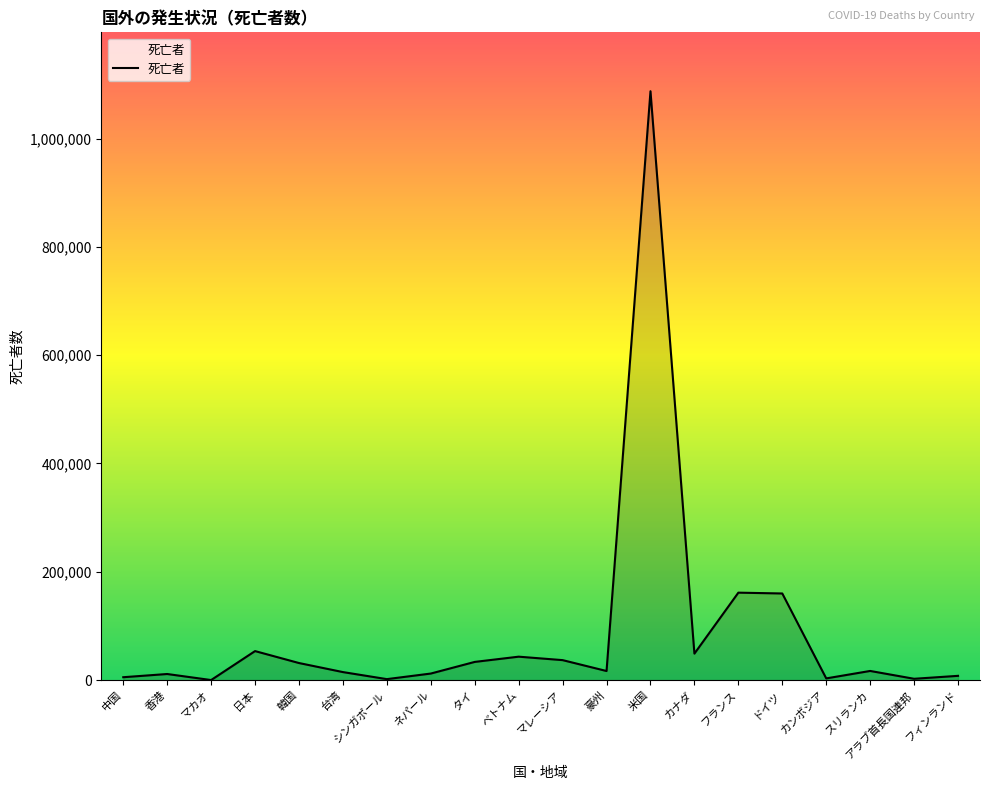

Which has a higher value, 豪州 or ベトナム?

ベトナム